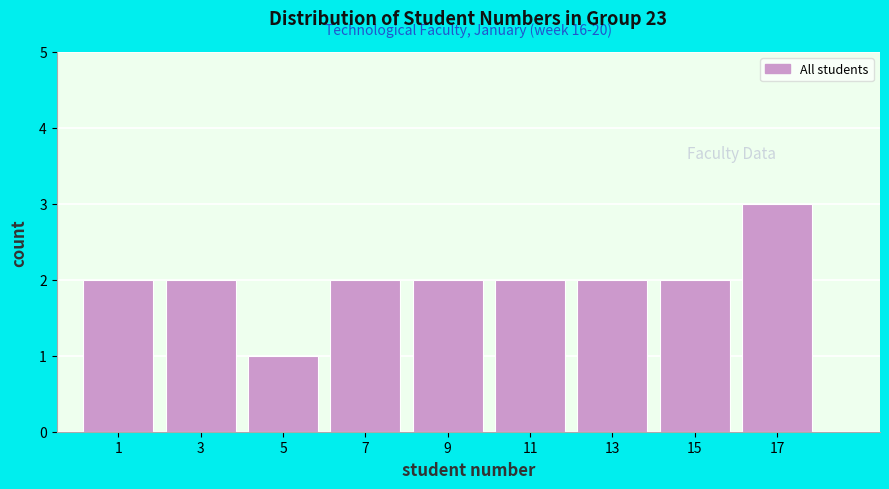

Reading right to left, what are all the values shown in this chart?

3	2	2	2	2	2	1	2	2